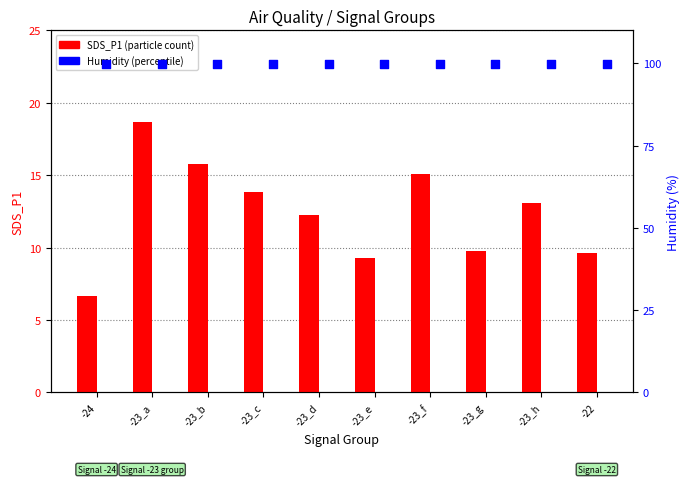

Which series has the largest total across all categories?

Humidity (%)